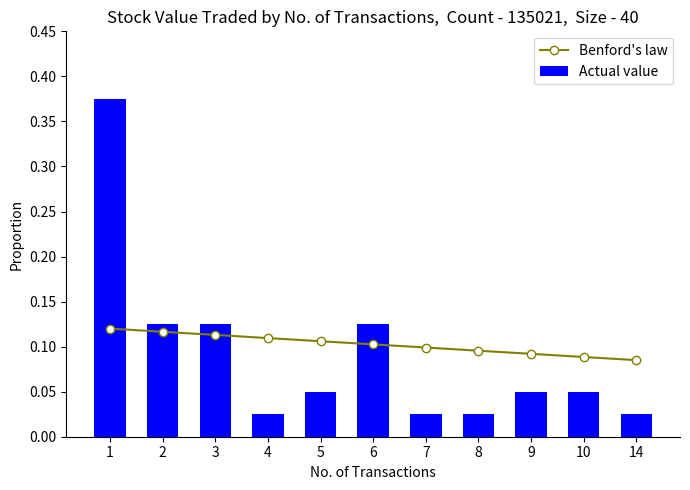

At 14, list the series in order from smallest to largest.

Actual value, Benford's law